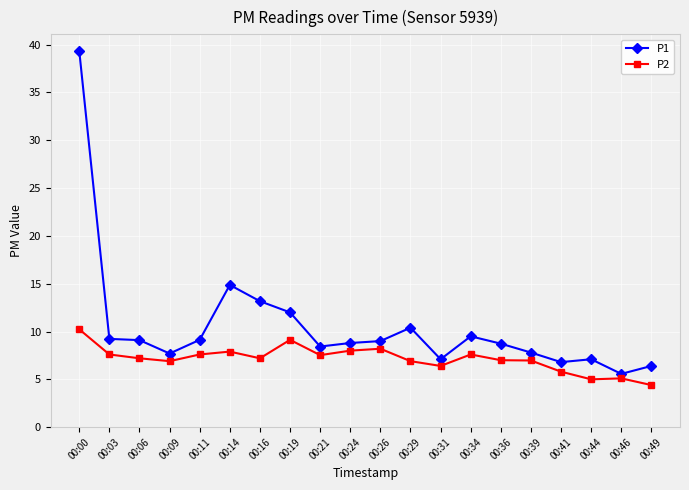

How many lines are shown in the chart?

2